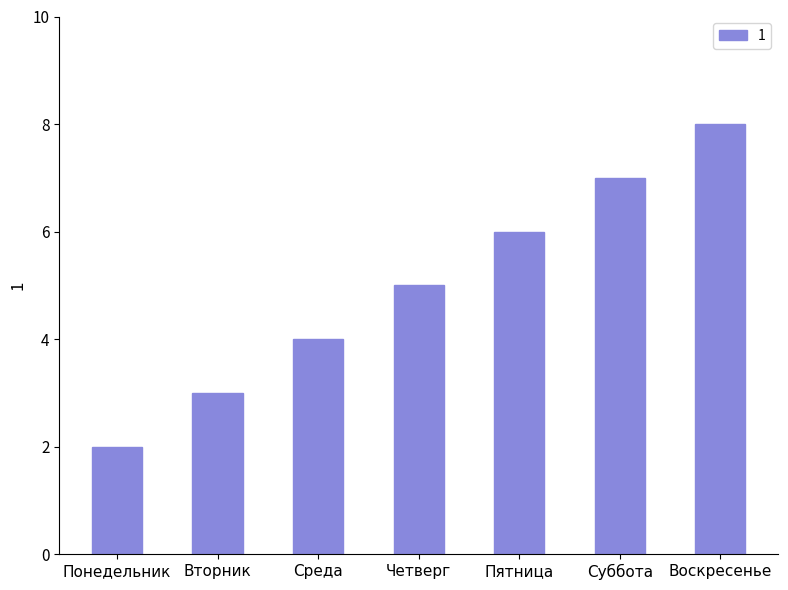

Approximately how many times larger is the value at Четверг compared to Суббота?

0.7